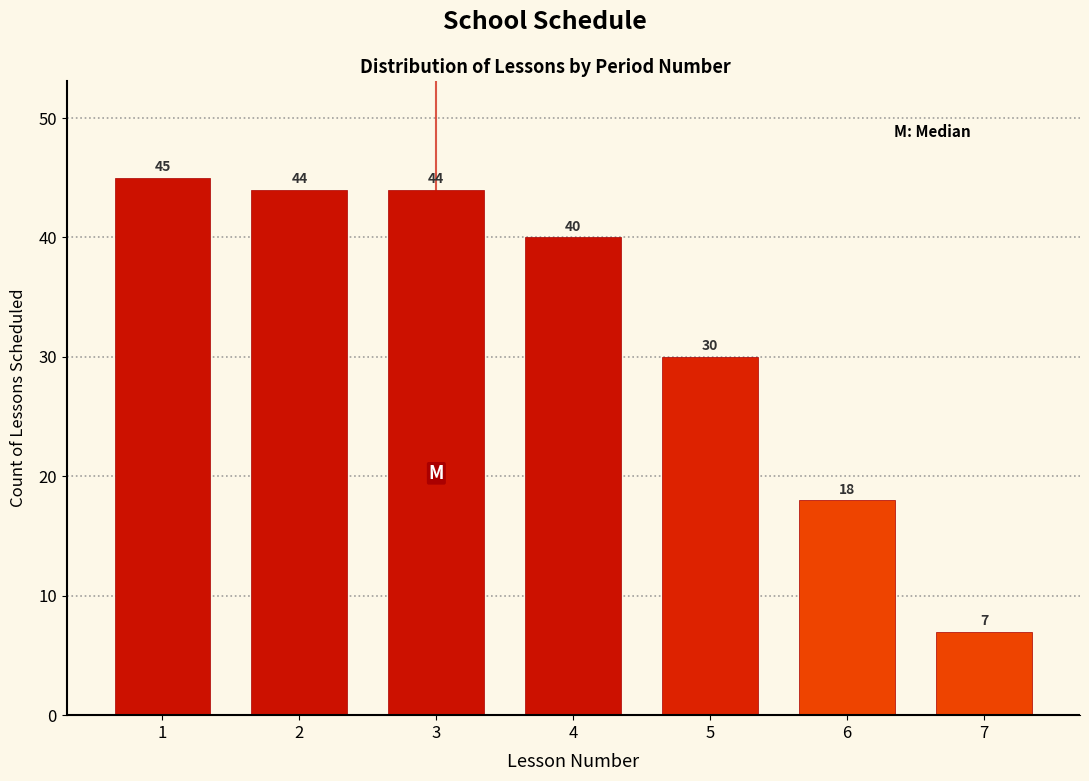

Reading left to right, transcribe all the data shown in this chart.

45	44	44	40	30	18	7